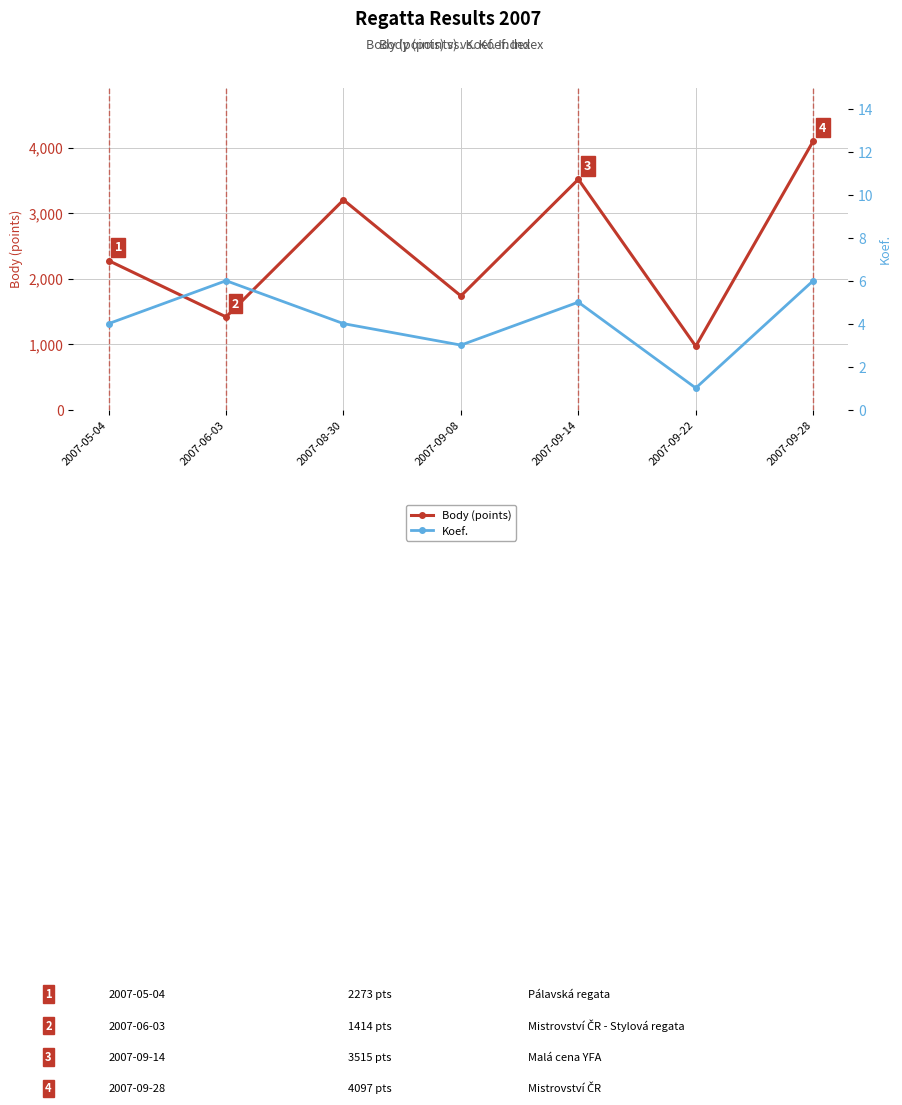

True or false: Body (points) has more than 0 points higher than both neighbors.

True